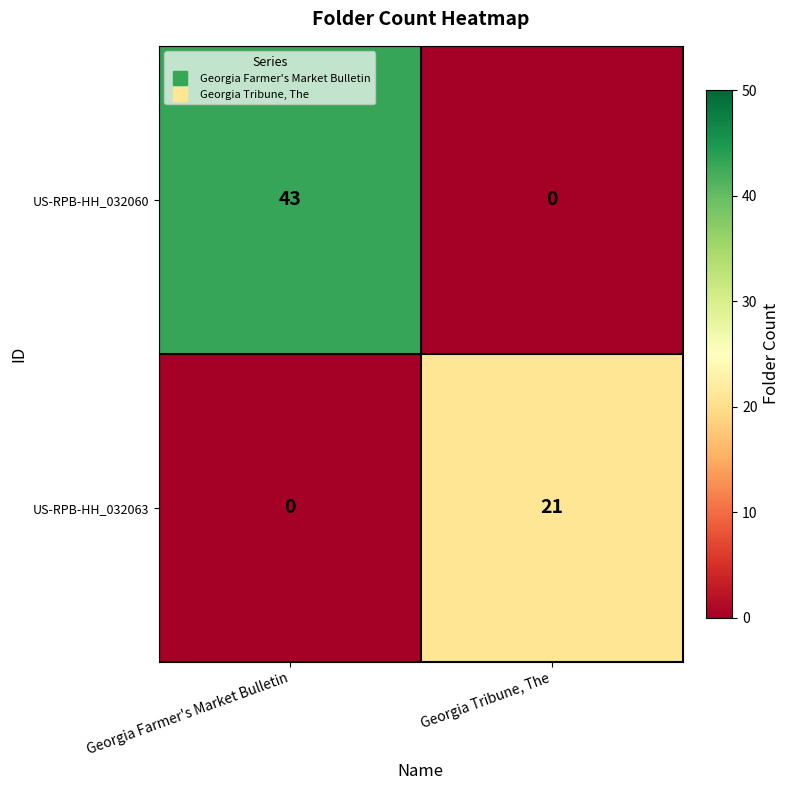

What is the total value across all series at Georgia Tribune, The?

21